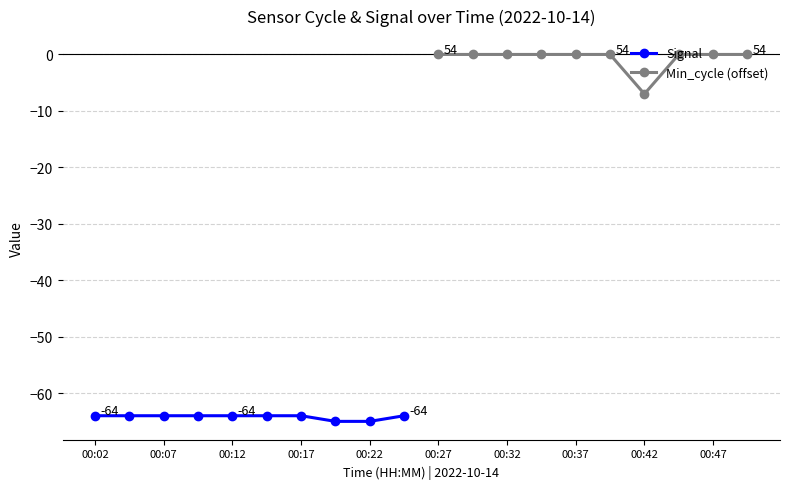

The Signal series shows -22 at 00:12. True or false?

False